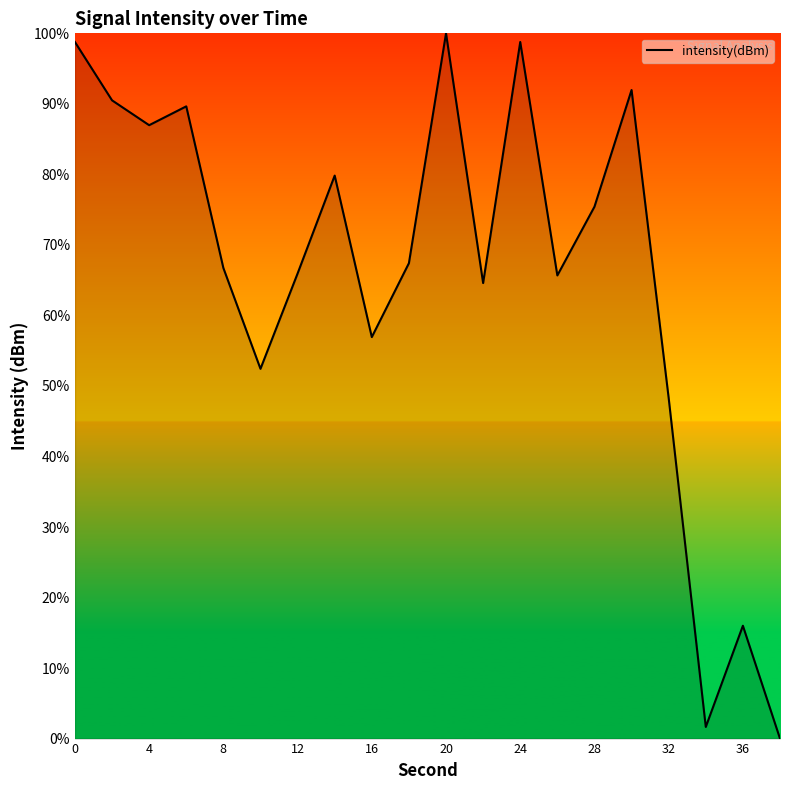

What is the greatest value displayed?

100.0